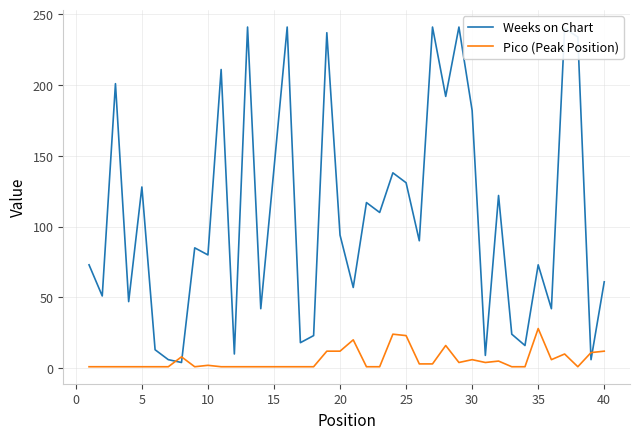

List the series in order of their overall mean, lowest first.

Pico (Peak Position), Weeks on Chart